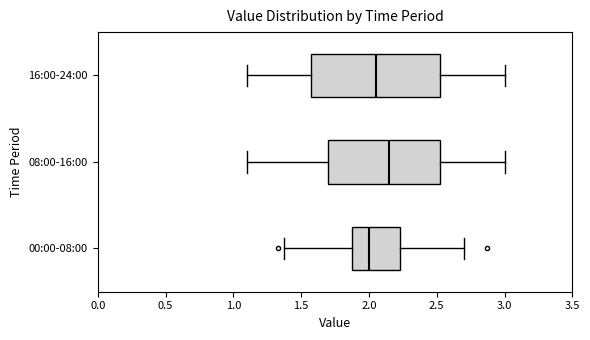

Reading bottom to top, read every box against the x-axis: the position of its median line, the range the box covers, and the ends of its whiskers. The values are not printed on the chart, so give them approximately, as read against the axis.

00:00-08:00: median 2.00, box 1.90 to 2.25, whiskers 1.35 to 2.70
08:00-16:00: median 2.15, box 1.70 to 2.55, whiskers 1.10 to 3.00
16:00-24:00: median 2.05, box 1.60 to 2.55, whiskers 1.10 to 3.00